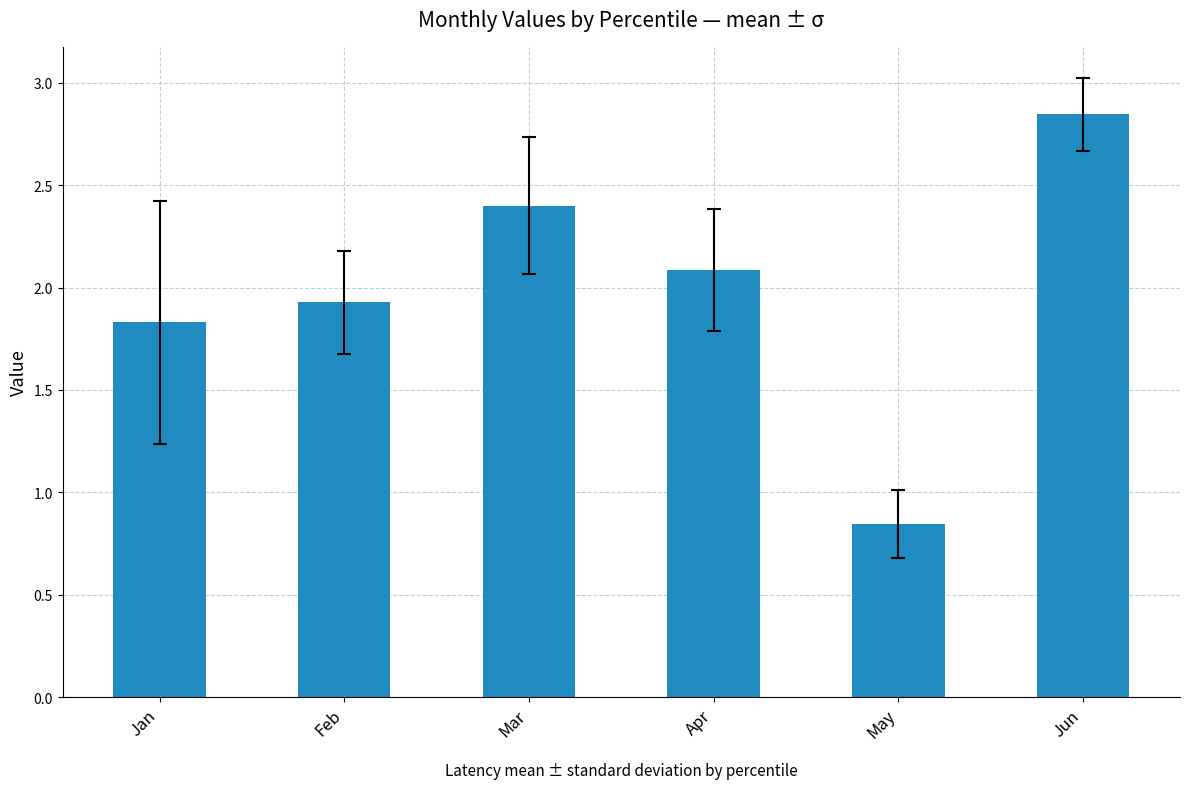

Which category has the highest value across all series?

Jun